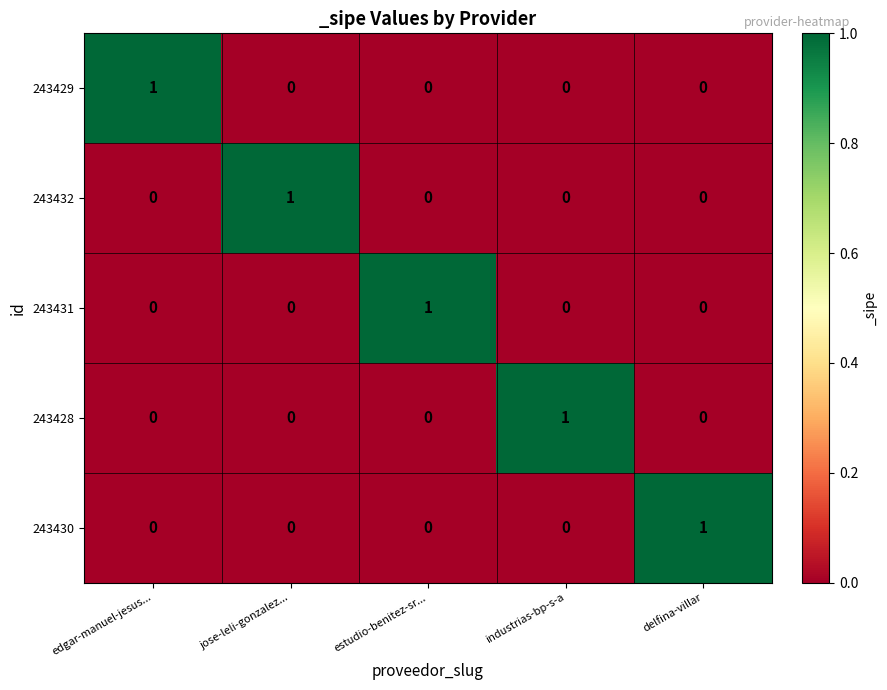

Which category has the highest value in the 243432 series?

jose-leli-gonzalez...